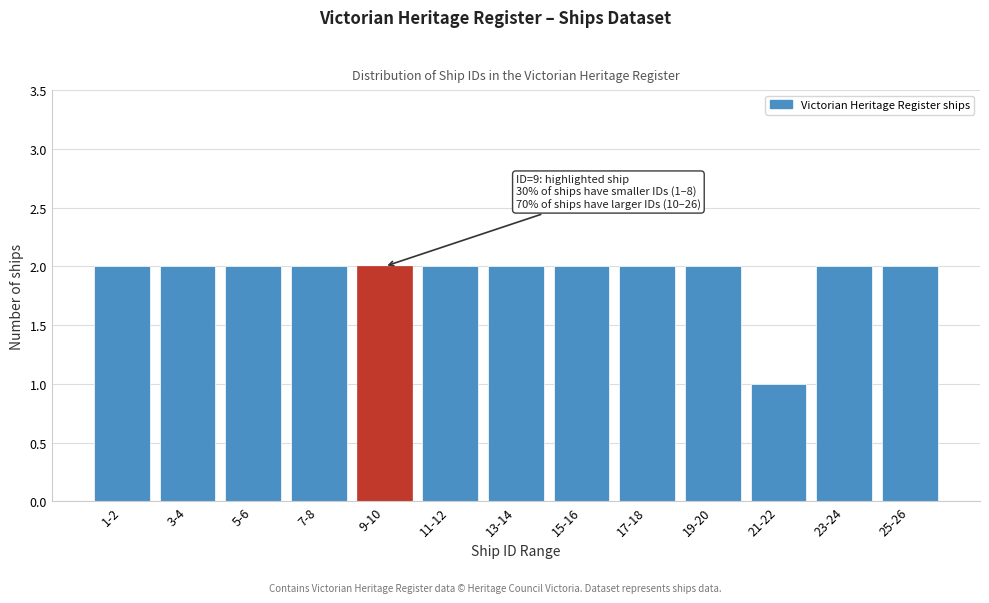

Reading left to right, what are all the values shown in this chart?

1-2=2	3-4=2	5-6=2	7-8=2	9-10=2	11-12=2	13-14=2	15-16=2	17-18=2	19-20=2	21-22=1	23-24=2	25-26=2